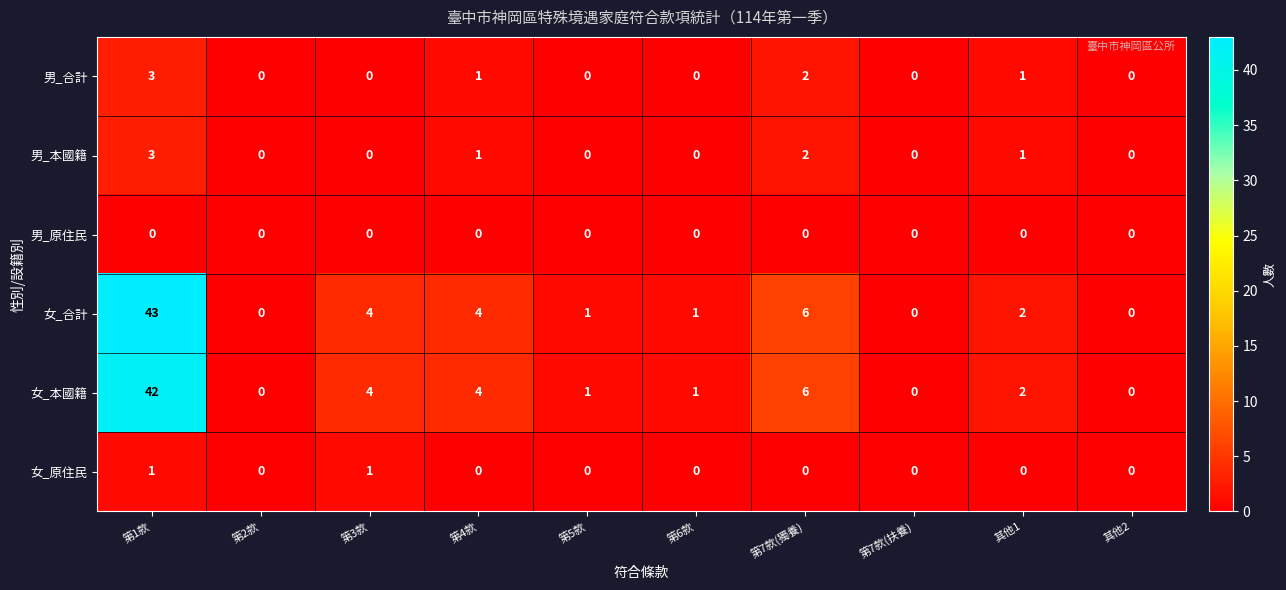

Which label corresponds to the largest value in the chart?

第1款